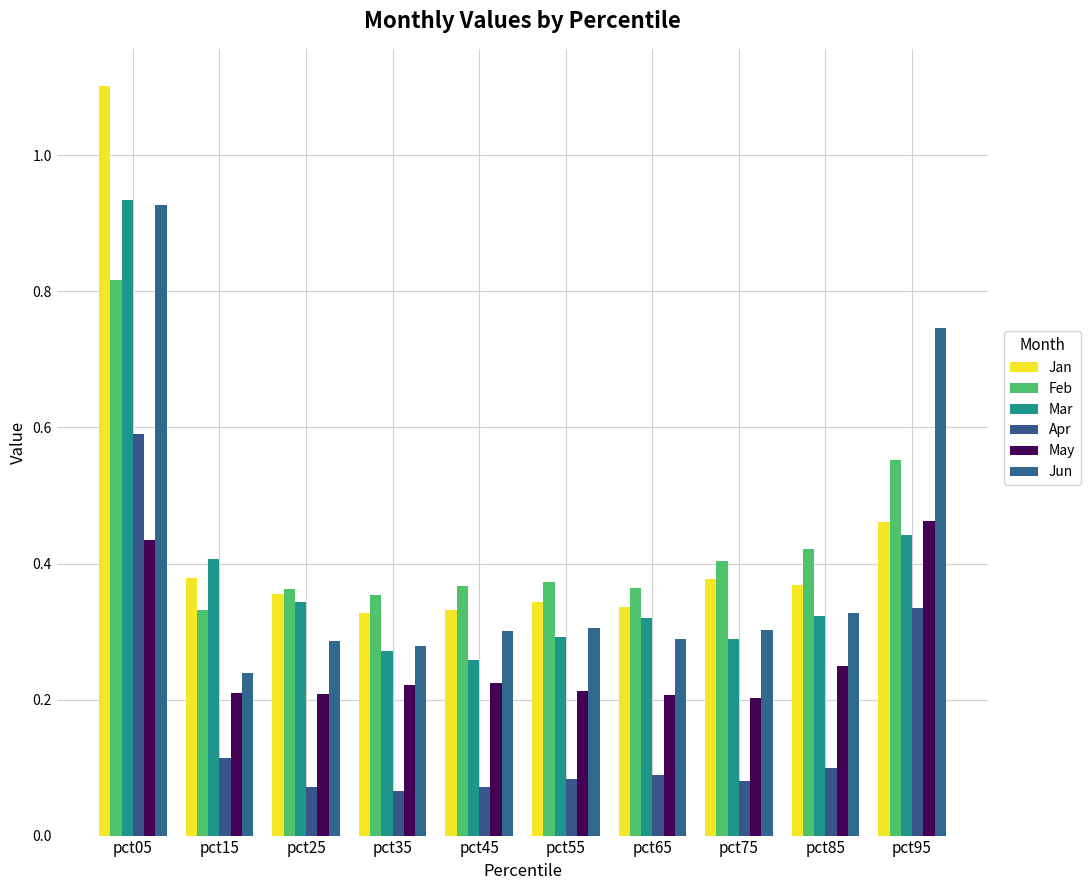

At which category does the chart reach its peak across all series?

pct05